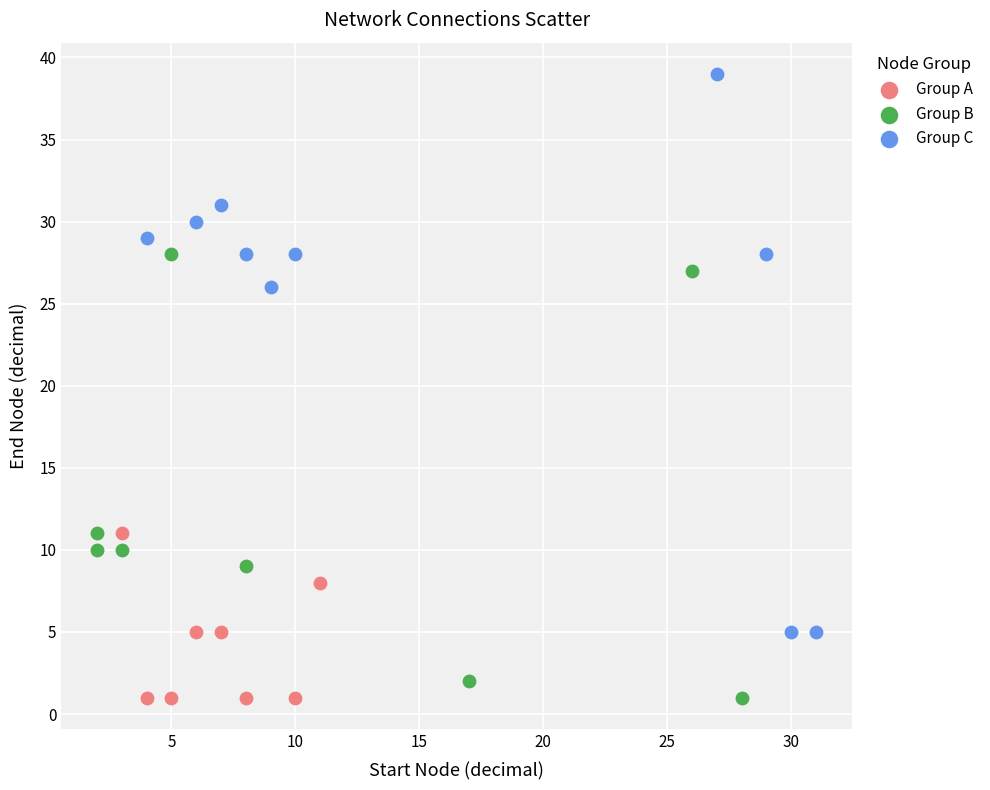

Which series has the largest Y range (max minus min)?

Group C